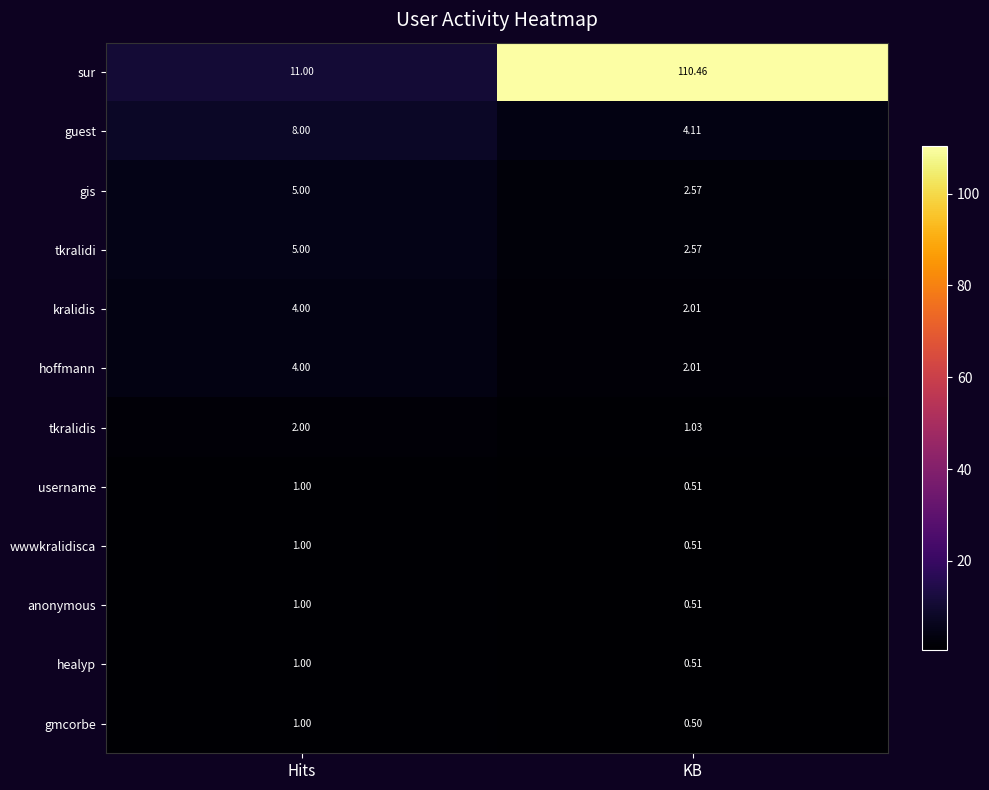

Which category has the highest value across all series?

KB